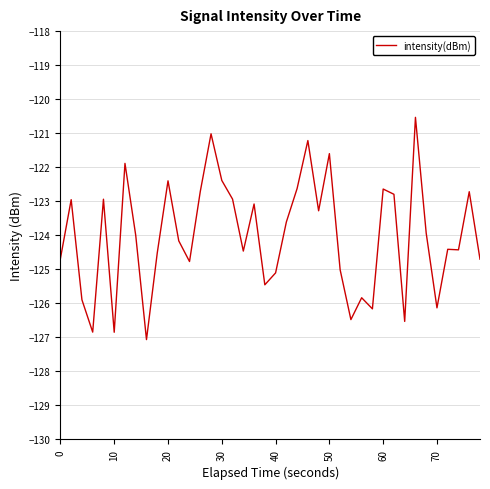

What is the smallest value displayed?

-127.1